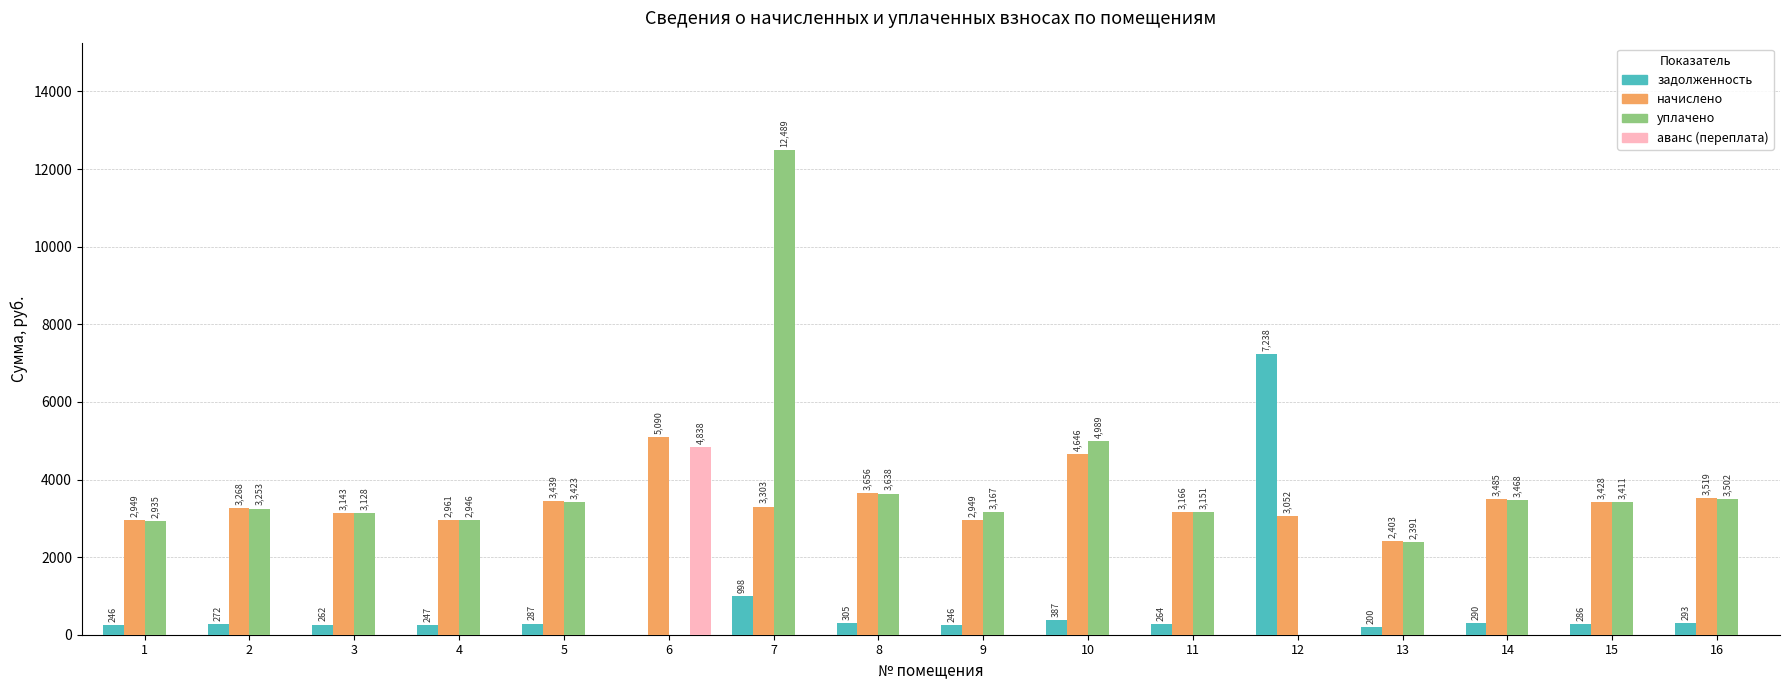

The начислено series shows 2402.9 at 13. True or false?

True